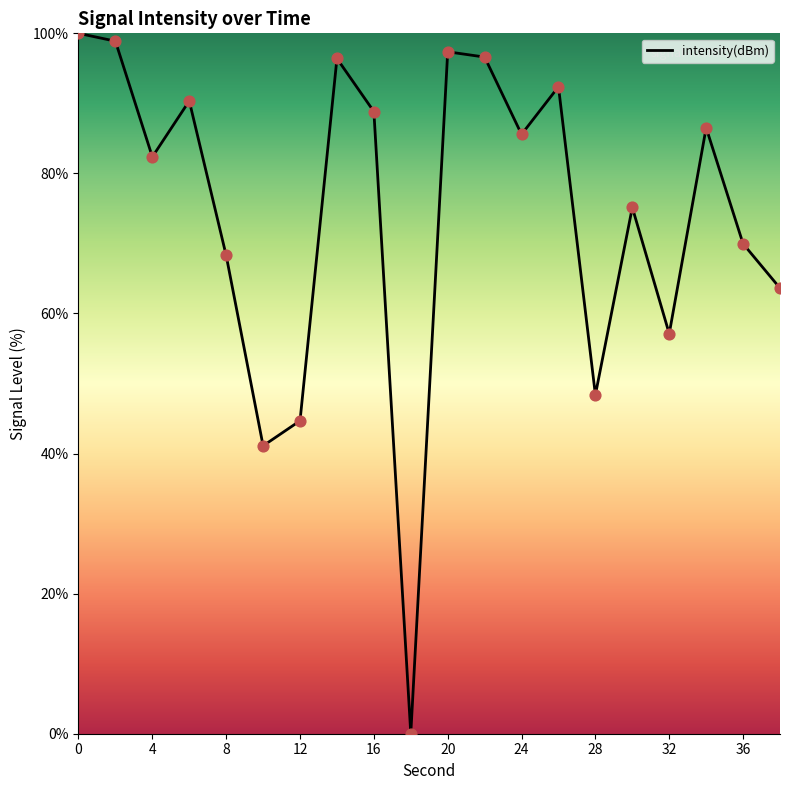

What is the greatest value displayed?

100.0